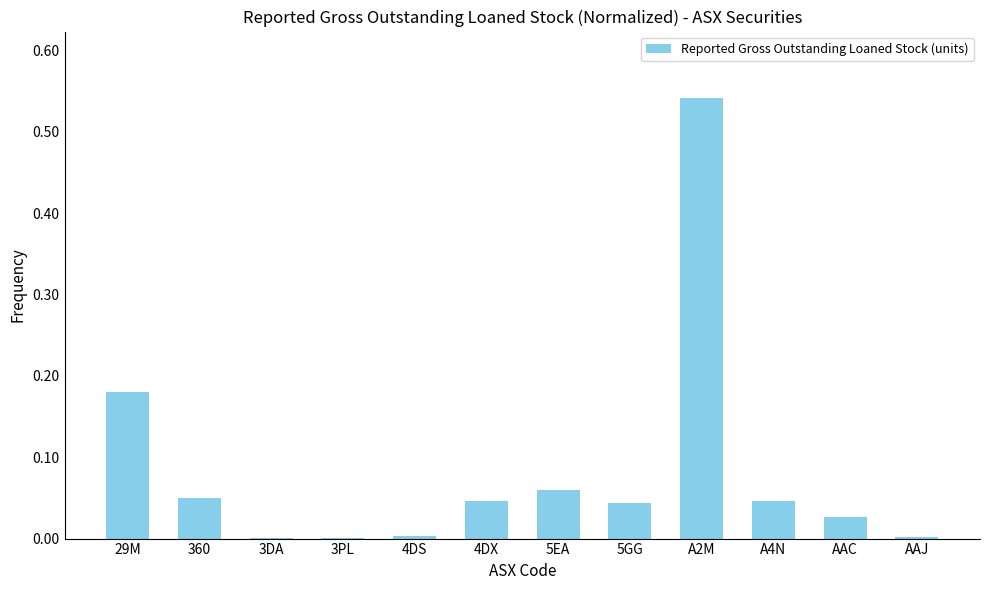

The chart shows a value of 0.0 at 360. True or false?

False